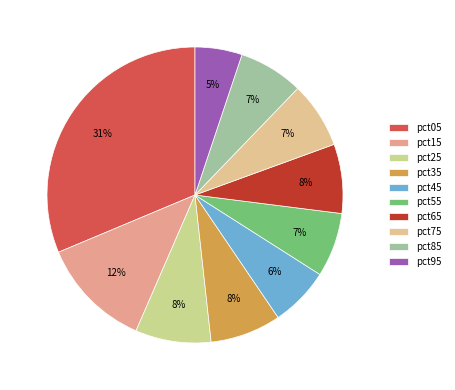

Is it true that pct45 is 6% of the pie?

True